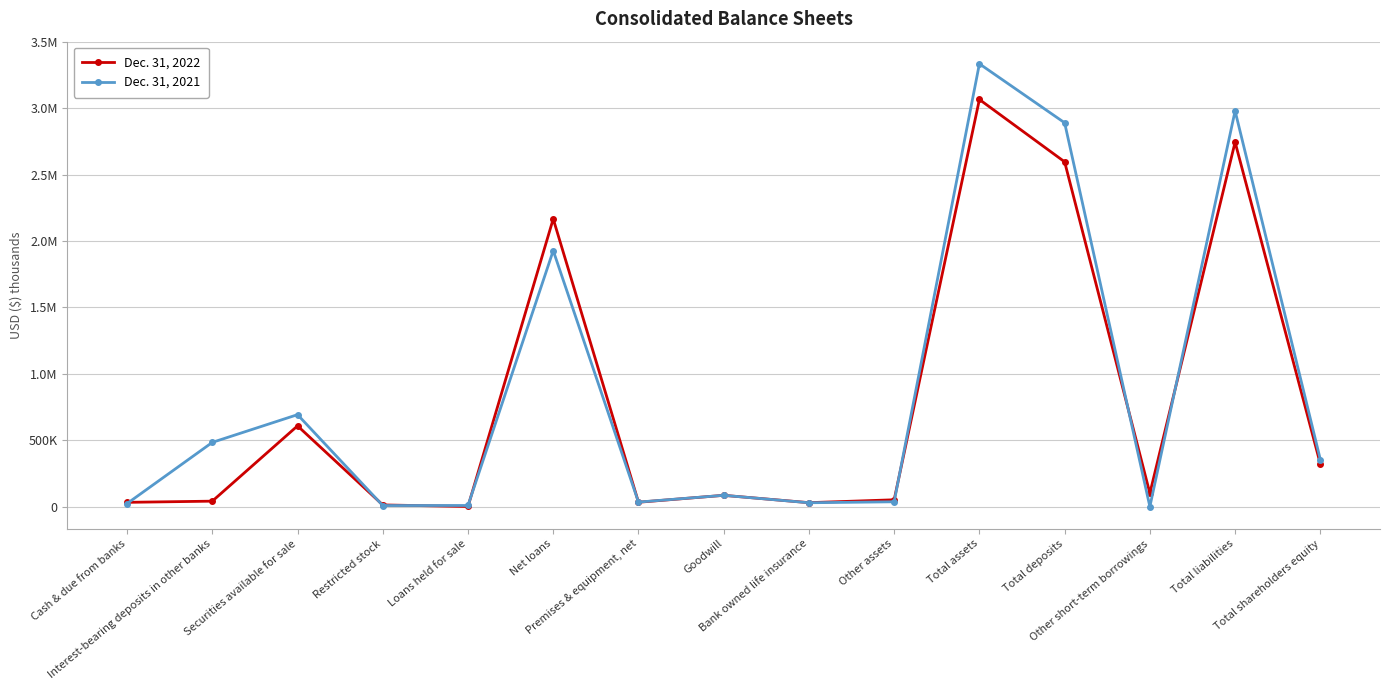

Is this an area chart (filled region under the line)?

No